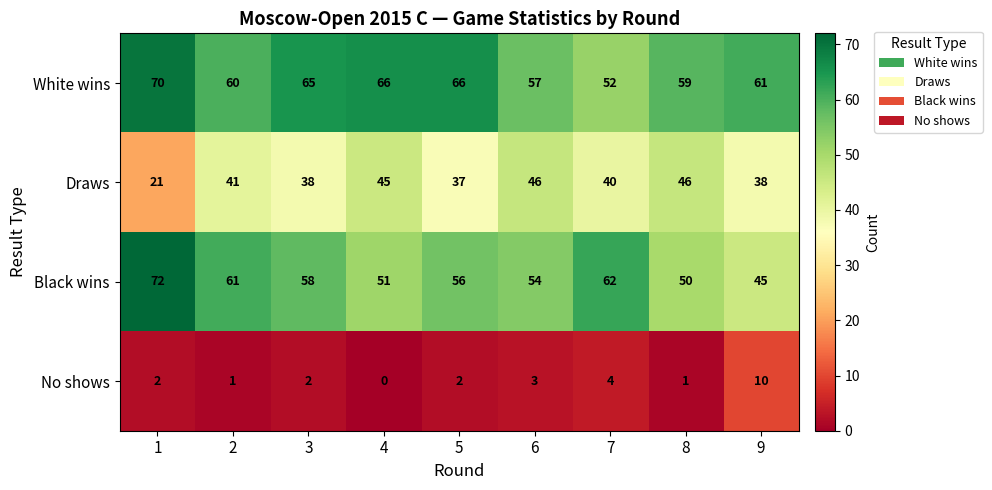

What is the approximate value of White wins at 7, to the nearest 5?

50